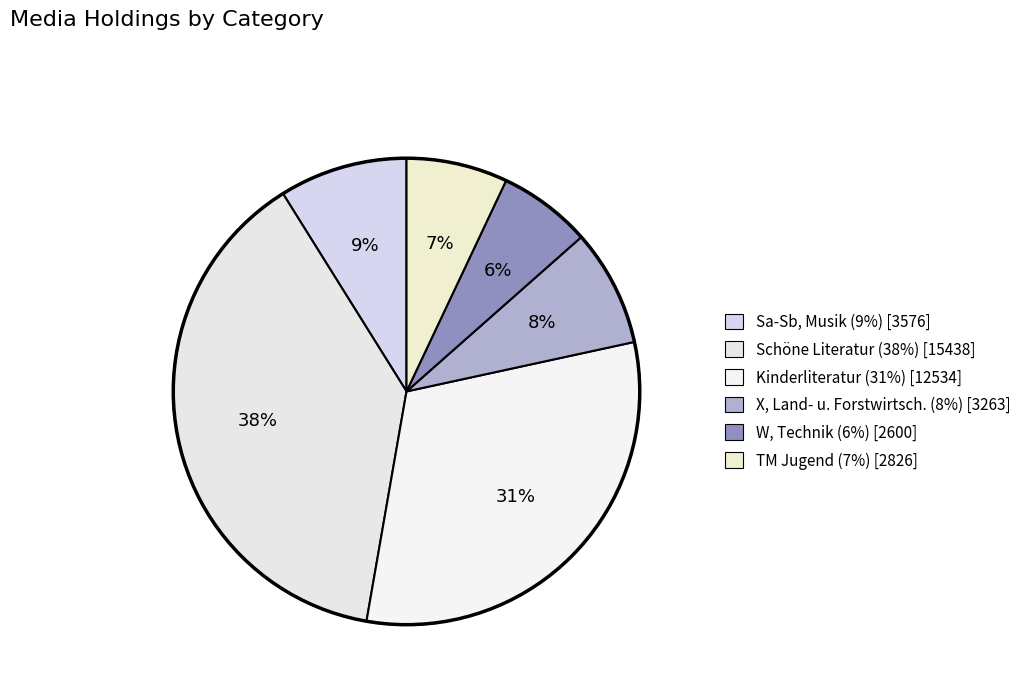

Count the number of slices in the pie.

6